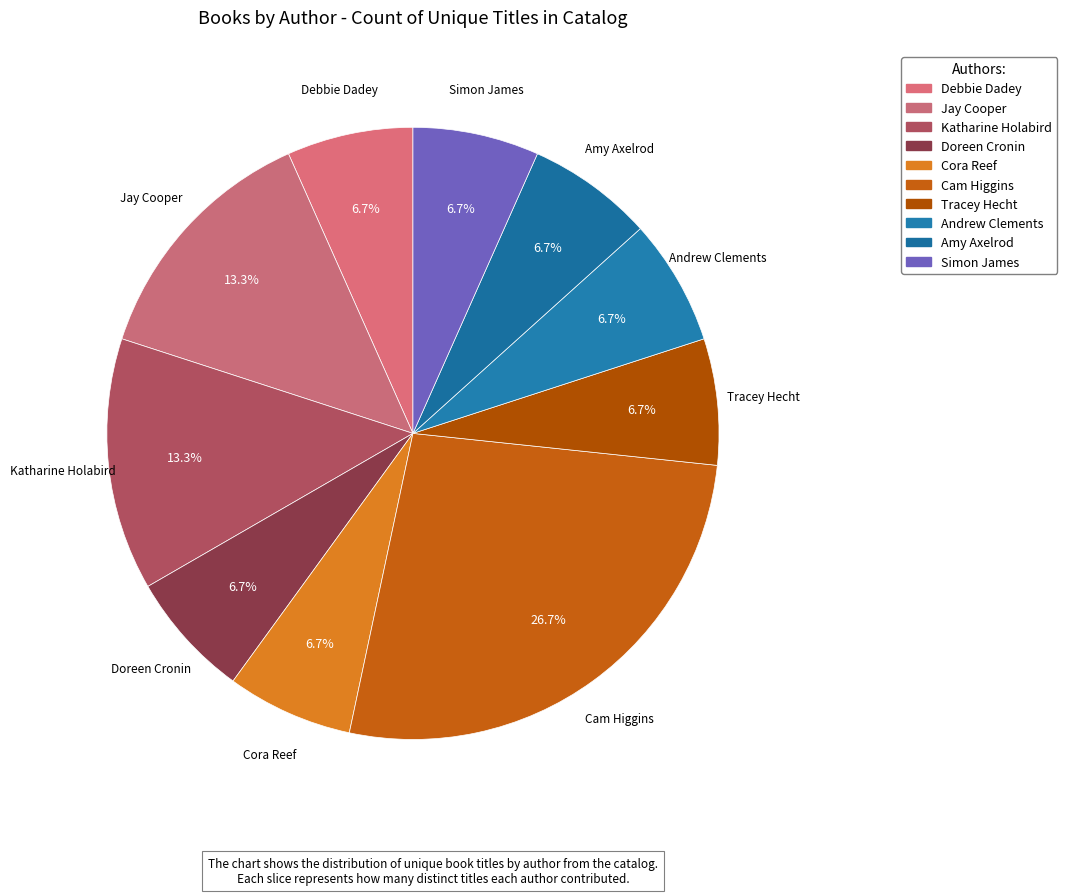

What percentage is the Tracey Hecht slice, to the nearest percent?

7%